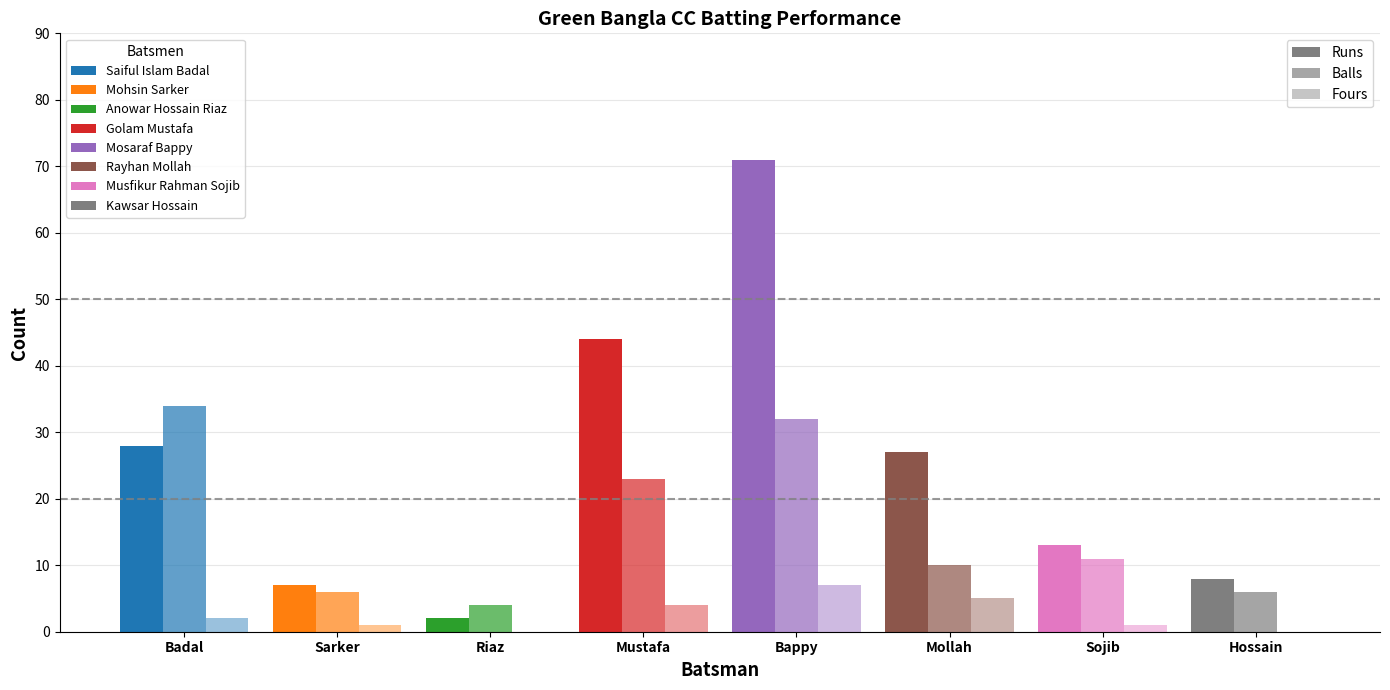

Does the chart contain stacked bars?

No